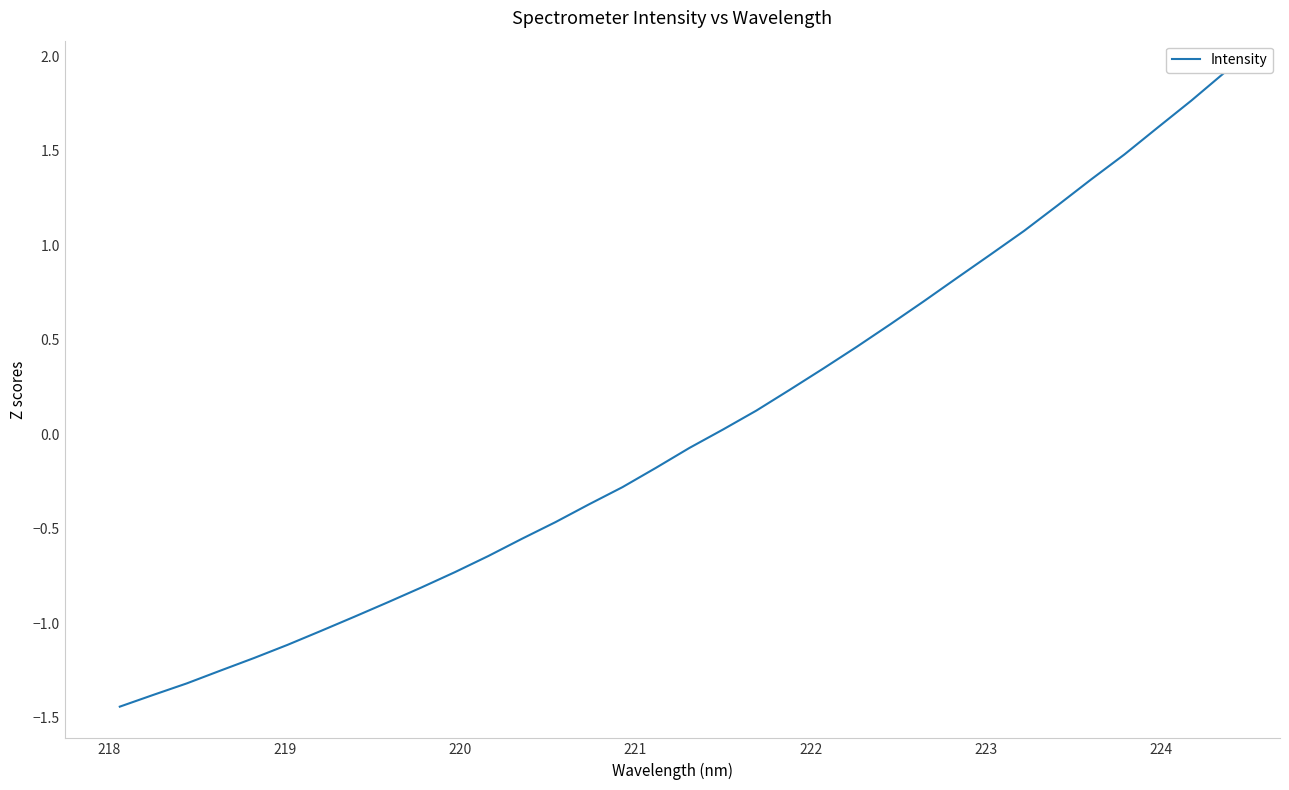

What is the difference between the maximum and minimum values?

3.4